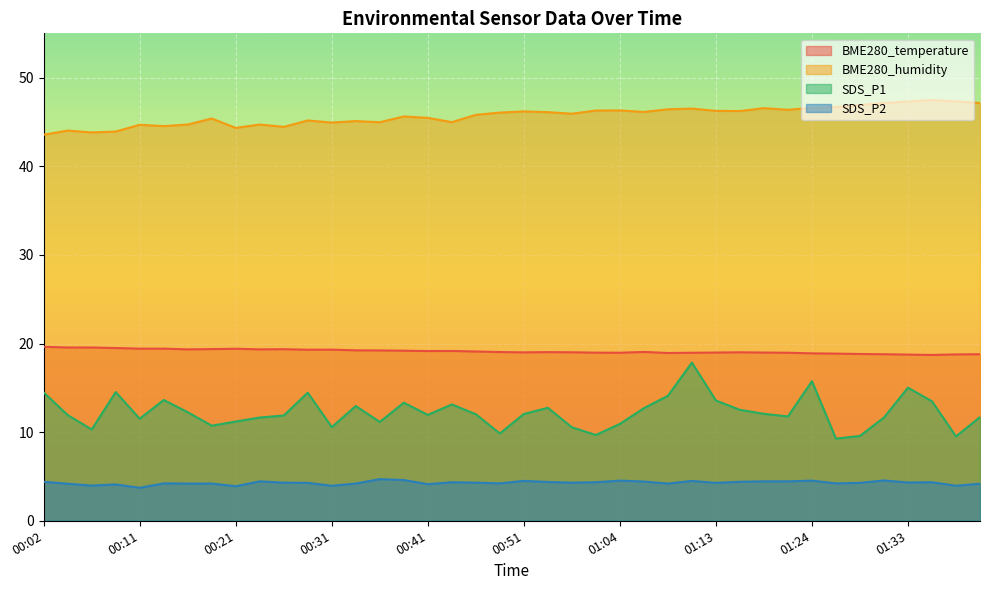

The value of BME280_temperature at 00:53 is 28.5. True or false?

False